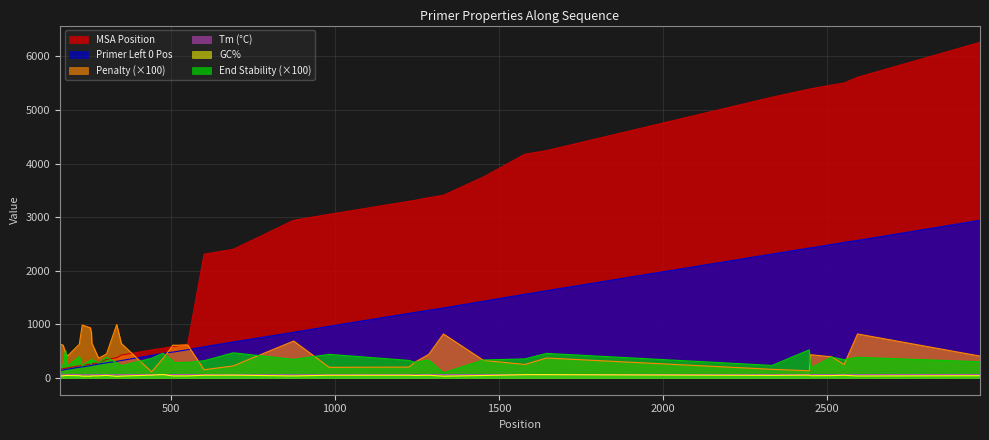

How many lines are shown in the chart?

6